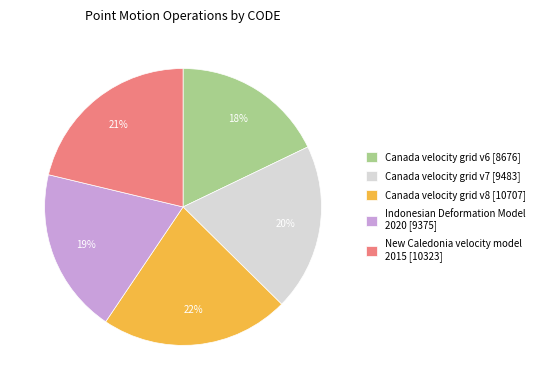

To the nearest percent, what portion does New Caledonia velocity model 2015 represent?

21%